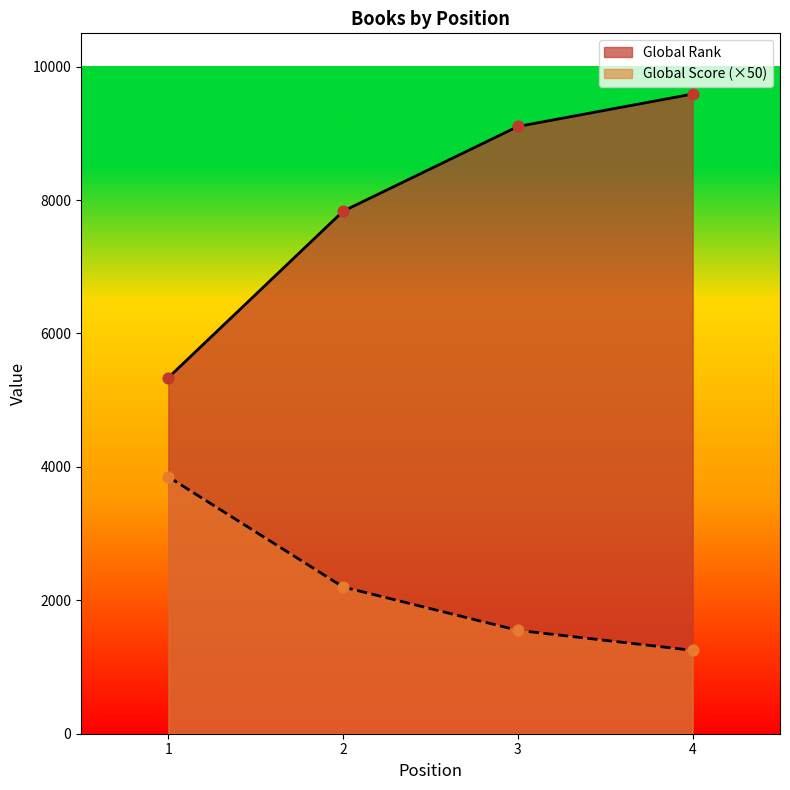

At which category is the sum across all series the highest?

4